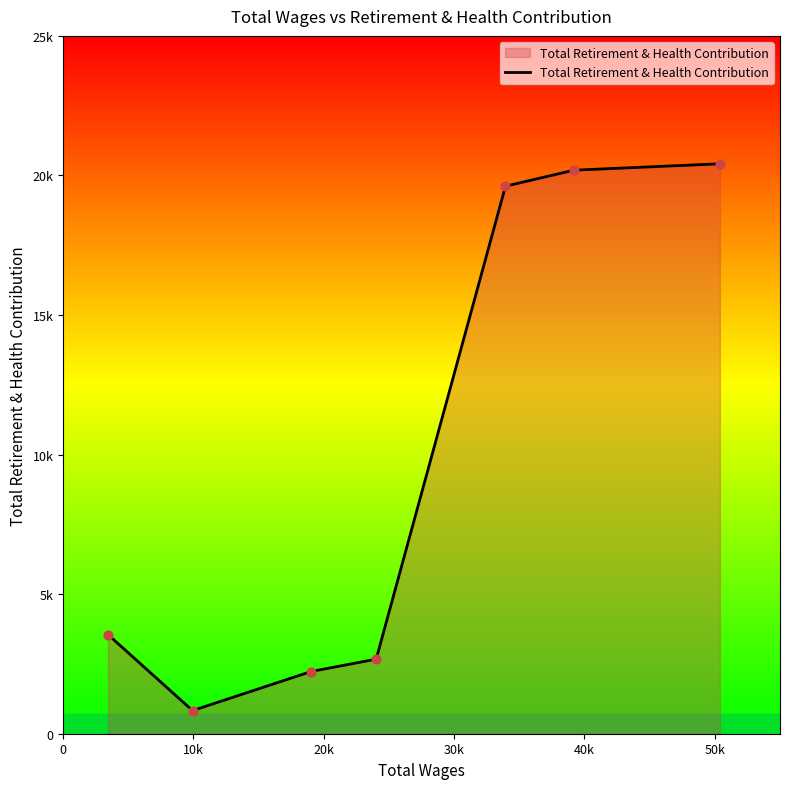

Is this an area chart (filled region under the line)?

Yes